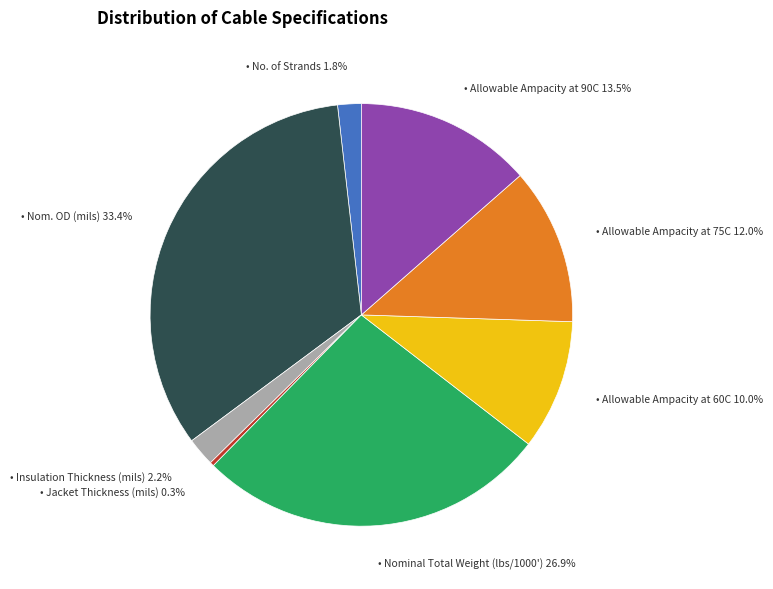

Does any single category account for the majority?

No